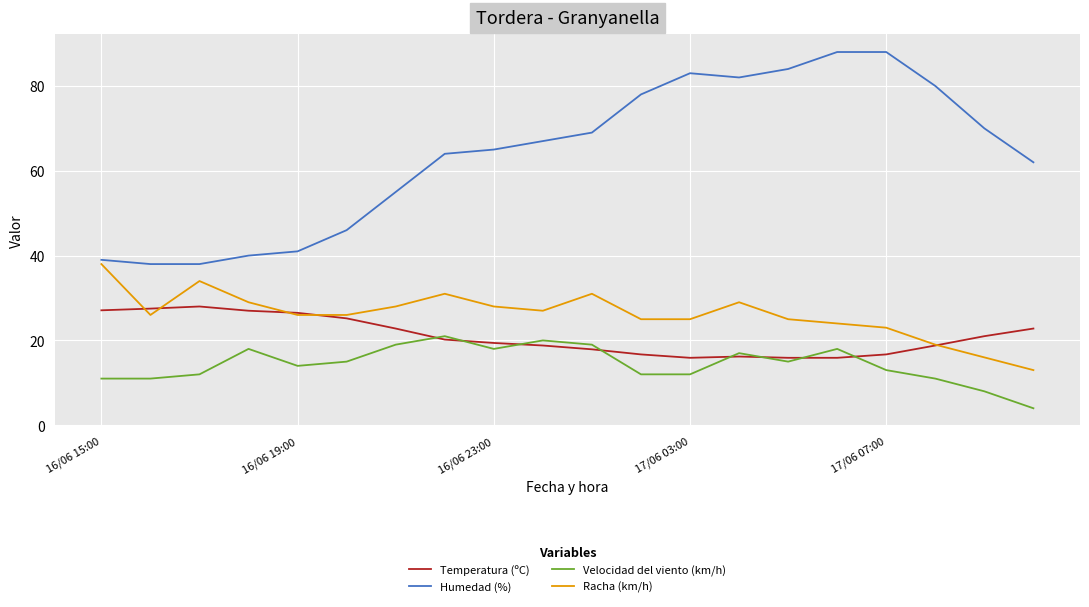

Rank the series by their maximum value, from highest to lowest.

Humedad (%), Racha (km/h), Temperatura (ºC), Velocidad del viento (km/h)